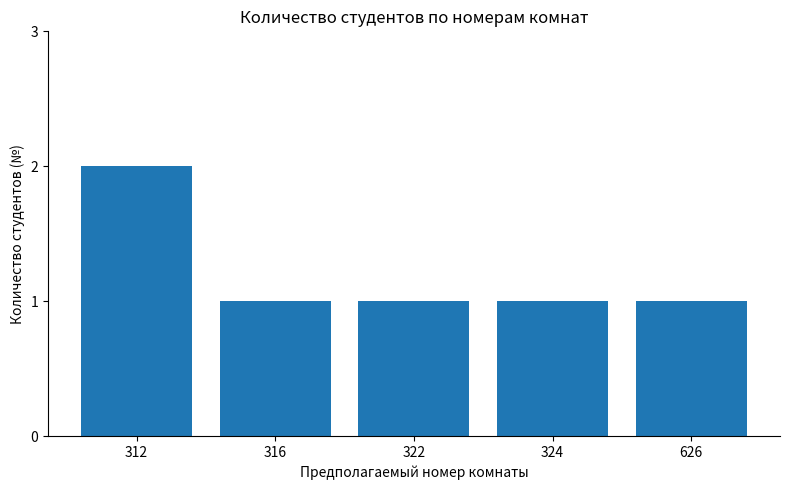

How many distinct data groups are displayed?

1